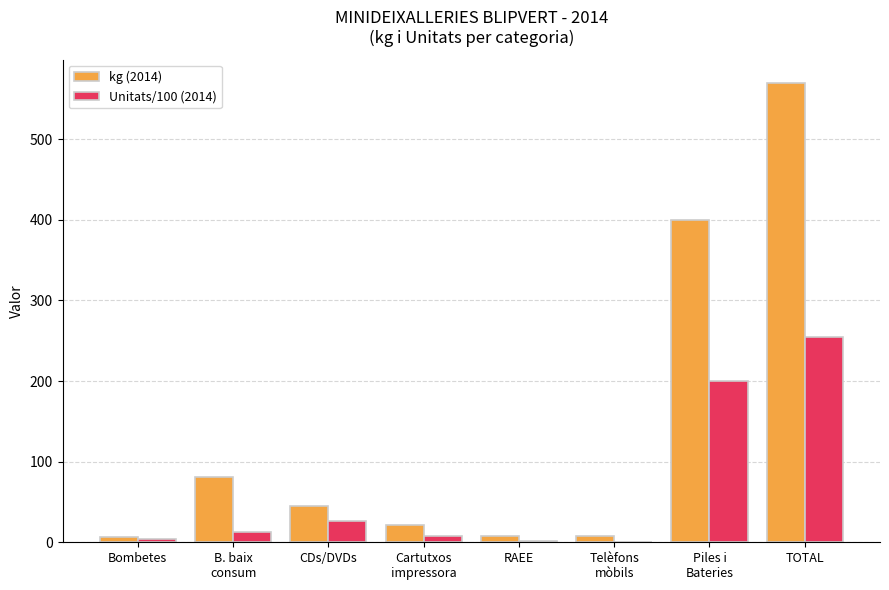

At which category is the sum across all series the highest?

TOTAL